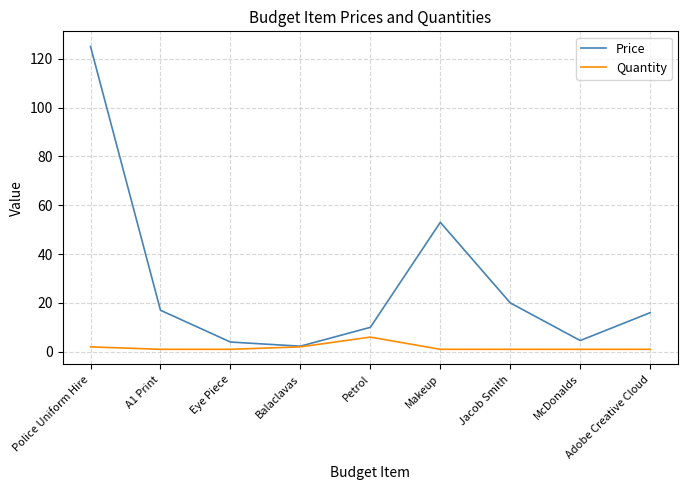

At how many categories does at least one series exceed 123?

1